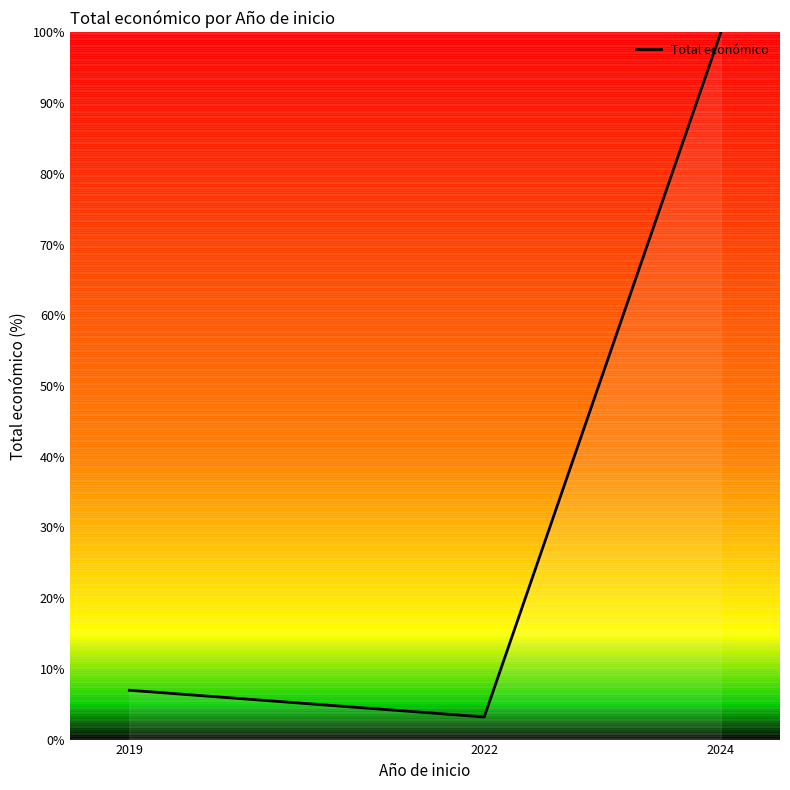

How many lines are shown in the chart?

1